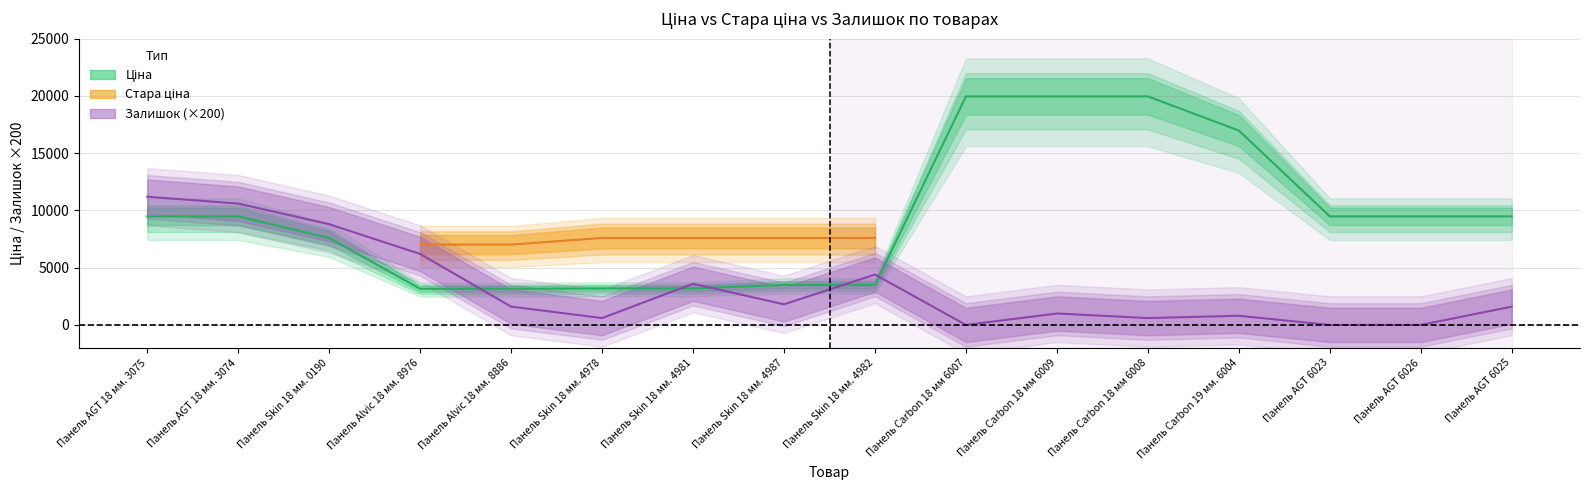

Is the value of Залишок at Панель Skin 18 мм. 4982 greater than the value of Ціна at Панель Skin 18 мм. 4978?

Yes